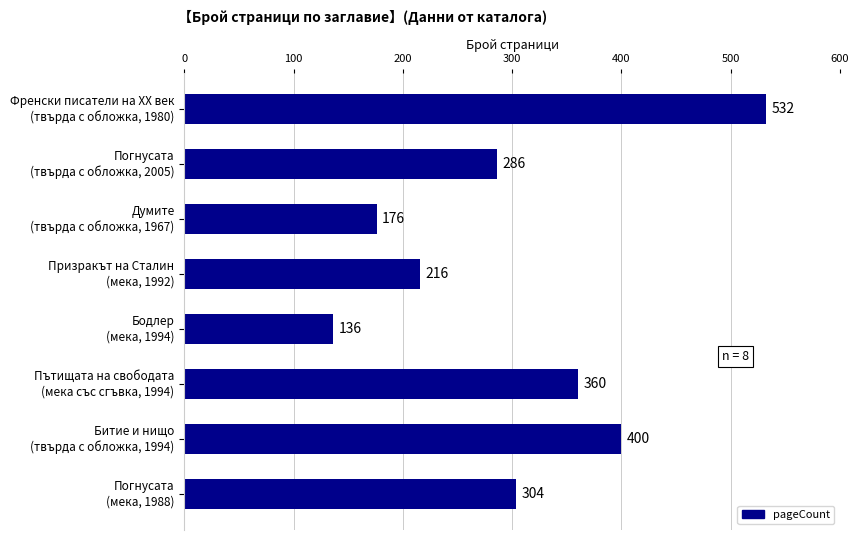

List the labels in order of value, largest first.

Френски писатели на XX век
(твърда с обложка, 1980), Битие и нищо
(твърда с обложка, 1994), Пътищата на свободата
(мека със сгъвка, 1994), Погнусата
(мека, 1988), Погнусата
(твърда с обложка, 2005), Призракът на Сталин
(мека, 1992), Думите
(твърда с обложка, 1967), Бодлер
(мека, 1994)